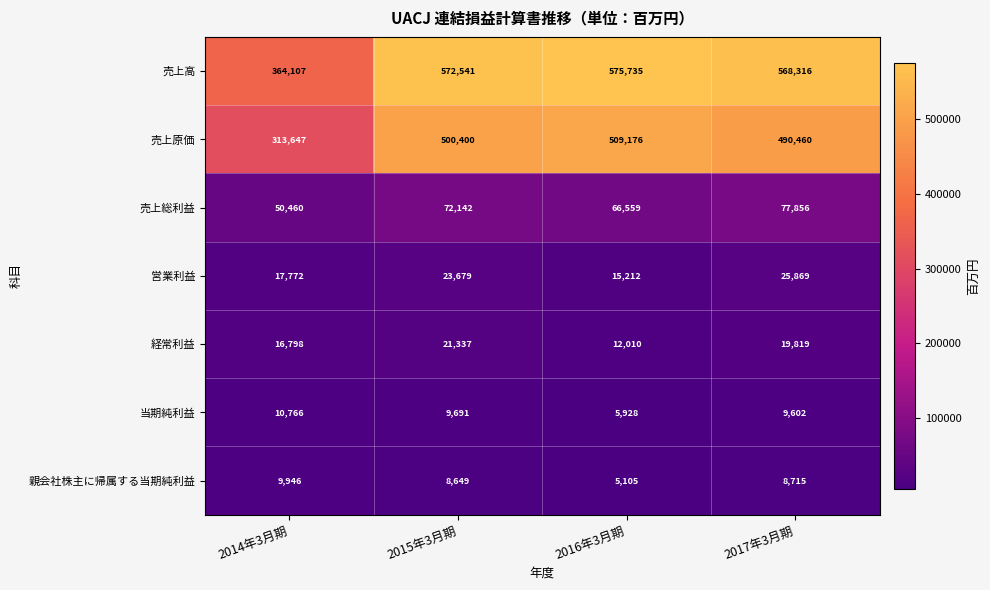

The value of 経常利益 at 2015年3月期 is 7276. True or false?

False